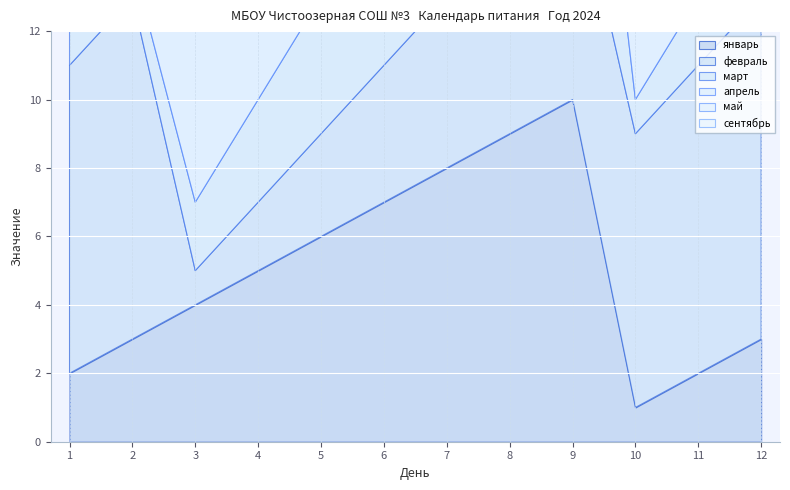

What is the value of the февраль point at the 1st from the left?

9